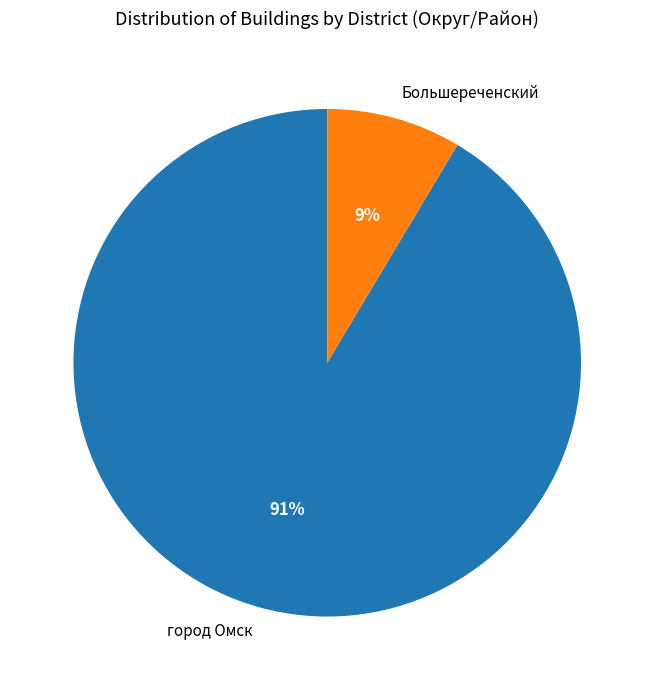

What percentage is the город Омск slice, to the nearest percent?

91%